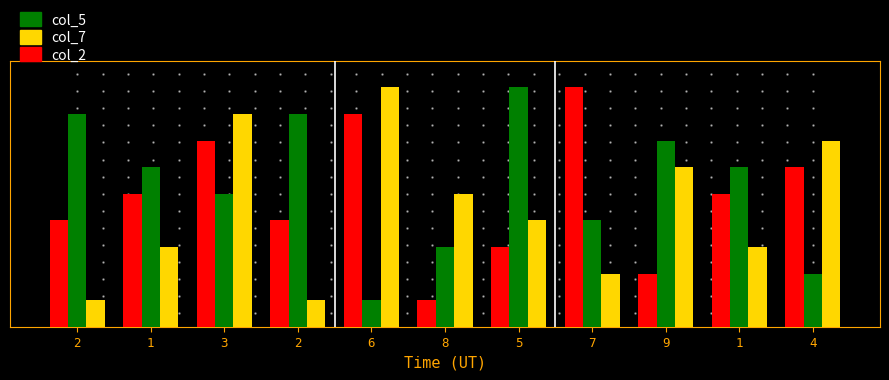

Does the chart contain stacked bars?

No